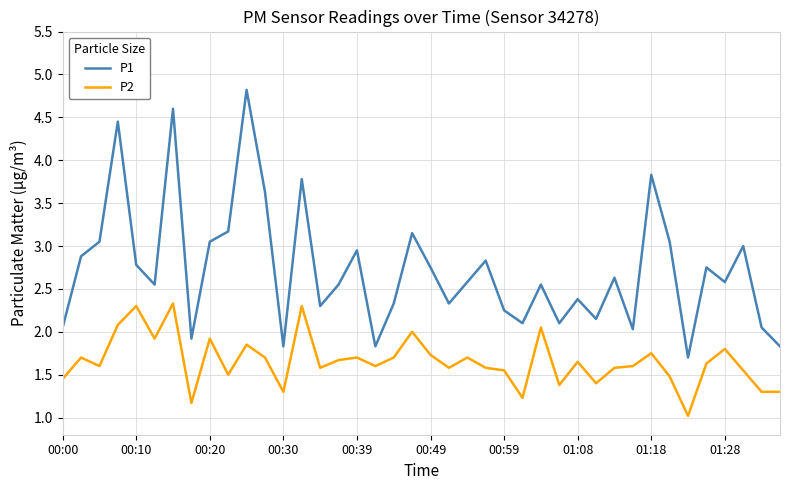

What is the smallest value displayed?

1.0